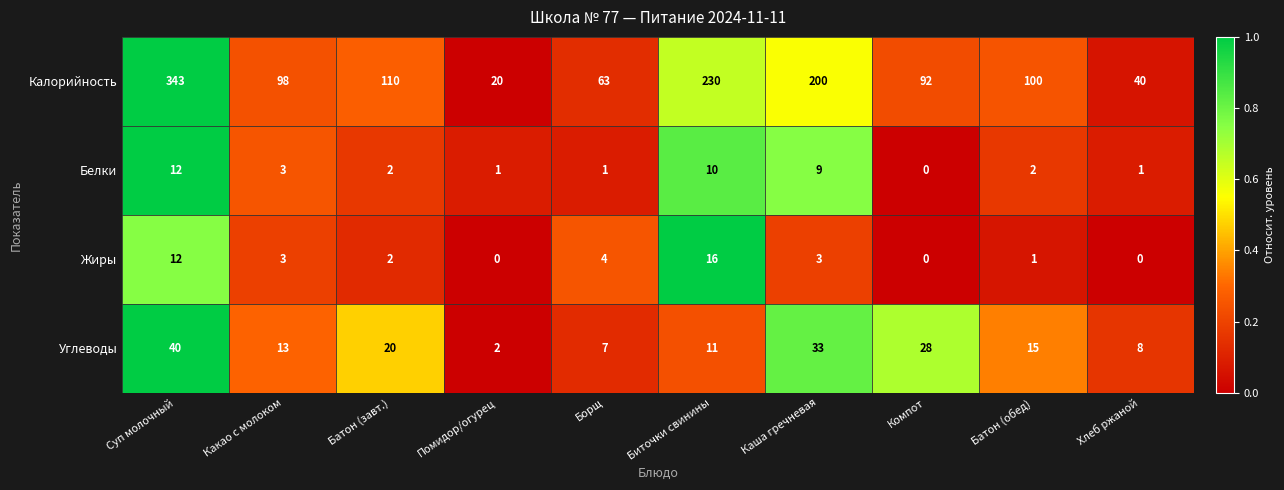

At how many categories does at least one series exceed 0?

10